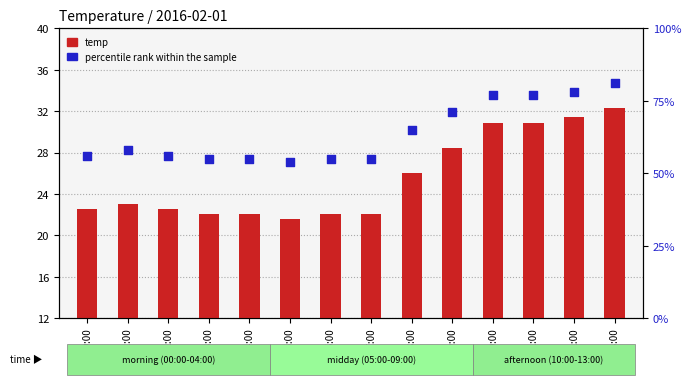

Which series reaches the maximum Y coordinate?

percentile rank within the sample